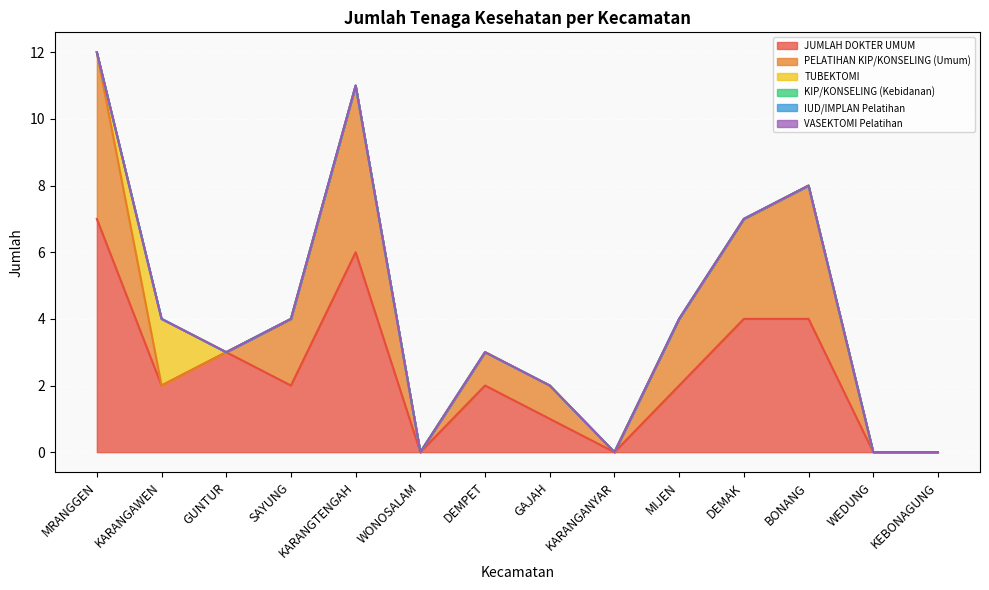

Reading left to right, what are all the values shown in this chart?

JUMLAH DOKTER UMUM: 7	2	3	2	6	0	2	1	0	2	4	4	0	0
PELATIHAN KIP/KONSELING (Umum): 5	0	0	2	5	0	1	1	0	2	3	4	0	0
TUBEKTOMI: 0	2	0	0	0	0	0	0	0	0	0	0	0	0
KIP/KONSELING (Kebidanan): 0	0	0	0	0	0	0	0	0	0	0	0	0	0
IUD/IMPLAN Pelatihan: 0	0	0	0	0	0	0	0	0	0	0	0	0	0
VASEKTOMI Pelatihan: 0	0	0	0	0	0	0	0	0	0	0	0	0	0